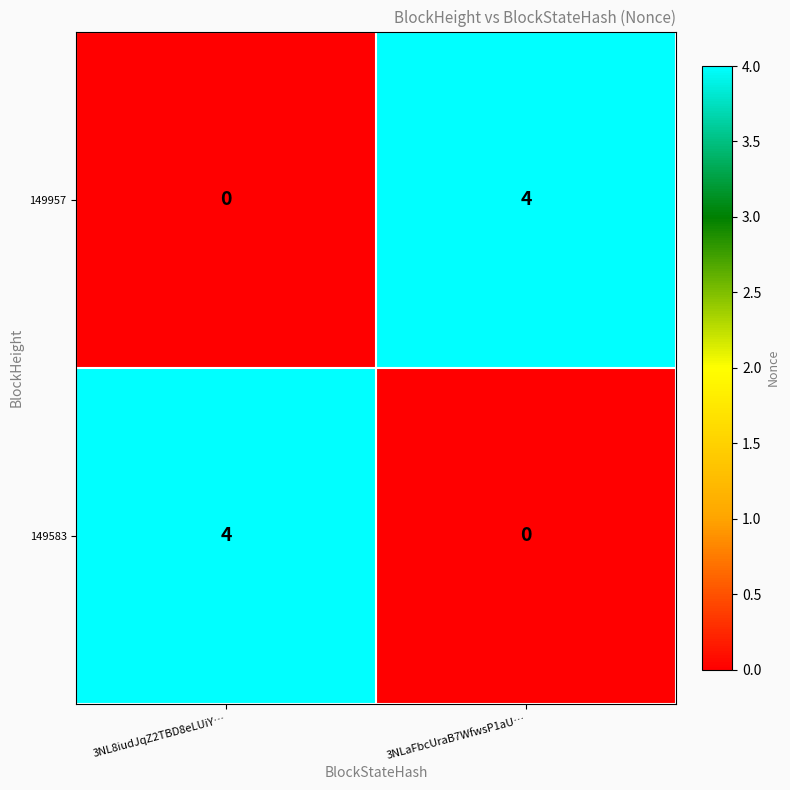

What is the spread (max minus min) of values at 3NLaFbcUraB7WfwsP1aU…?

4